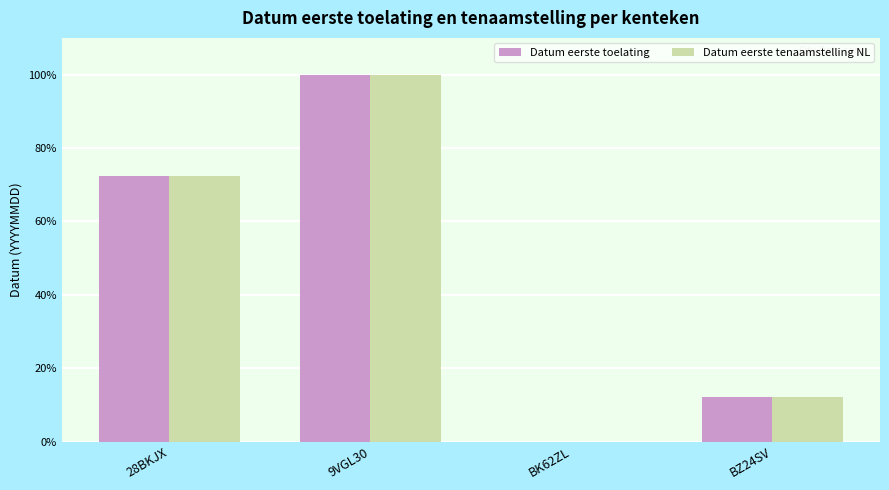

Does the chart contain stacked bars?

No